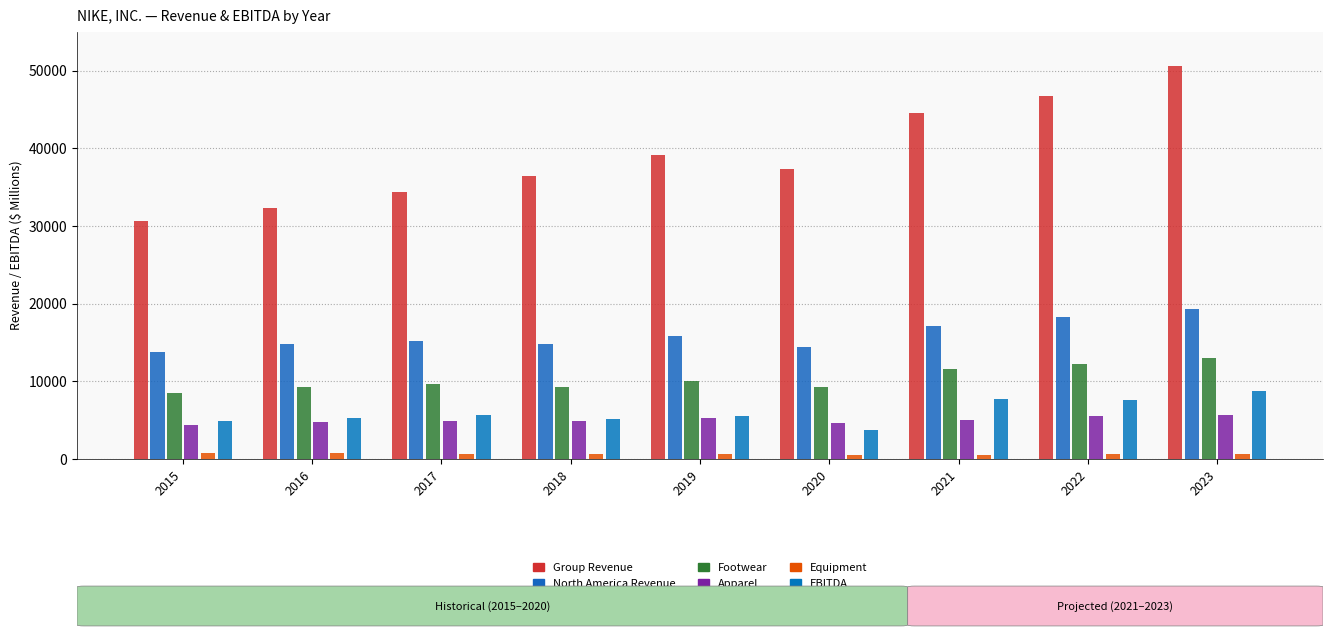

Rank the series at 2018 from highest to lowest value.

Group Revenue, North America Revenue, Footwear, EBITDA, Apparel, Equipment